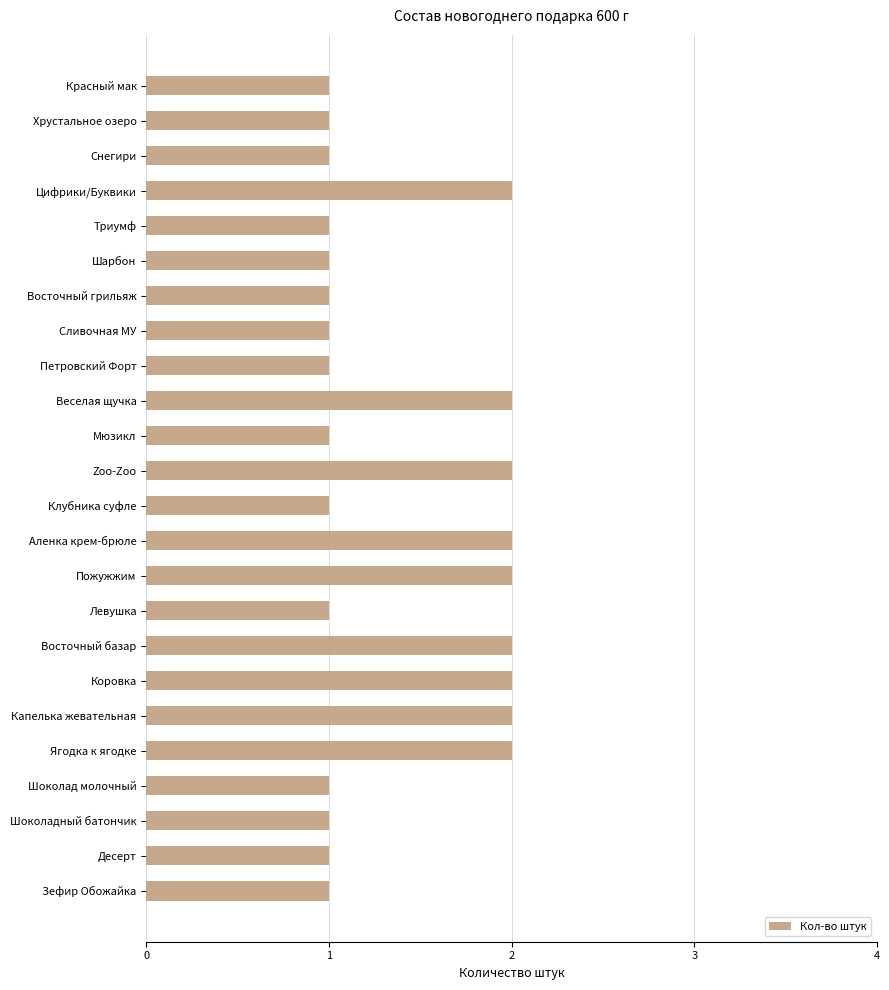

Reading top to bottom, transcribe all the data shown in this chart.

Красный мак=1	Хрустальное озеро=1	Снегири=1	Цифрики/Буквики=2	Триумф=1	Шарбон=1	Восточный грильяж=1	Сливочная МУ=1	Петровский Форт=1	Веселая щучка=2	Мюзикл=1	Zoo-Zoo=2	Клубника суфле=1	Аленка крем-брюле=2	Пожужжим=2	Левушка=1	Восточный базар=2	Коровка=2	Капелька жевательная=2	Ягодка к ягодке=2	Шоколад молочный=1	Шоколадный батончик=1	Десерт=1	Зефир Обожайка=1